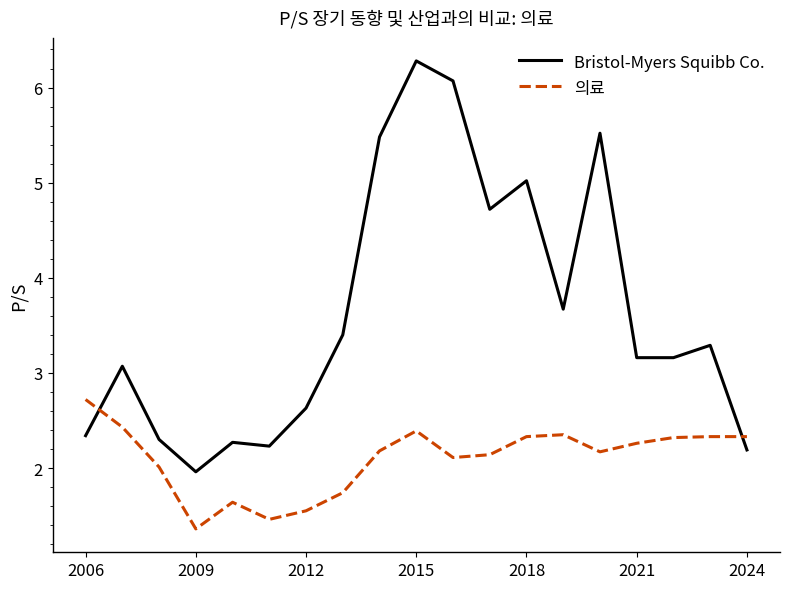

What is the minimum value shown in the chart?

1.4